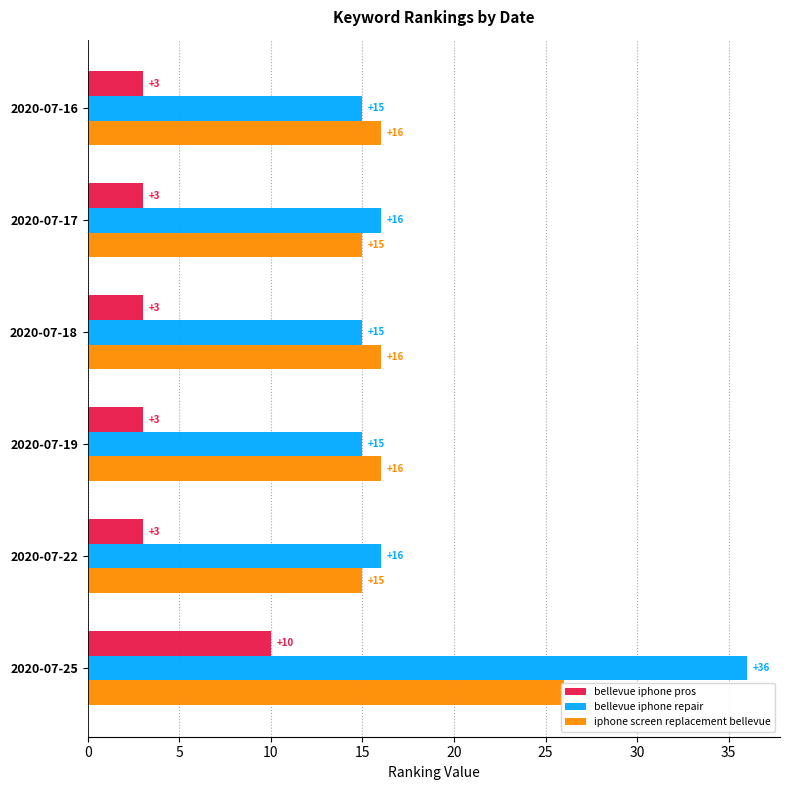

The bellevue iphone repair series shows 8 at 2020-07-16. True or false?

False